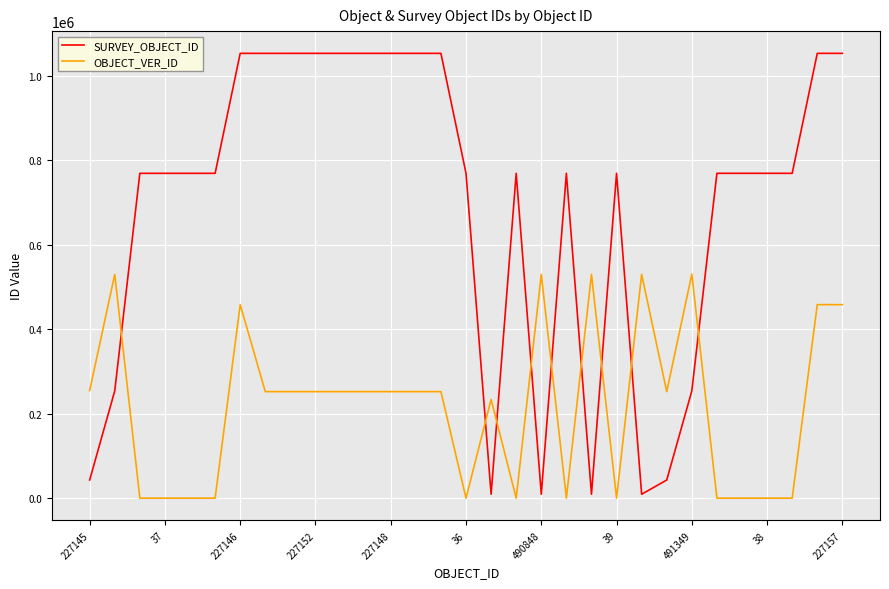

How many intersections are there between SURVEY_OBJECT_ID and OBJECT_VER_ID?

9